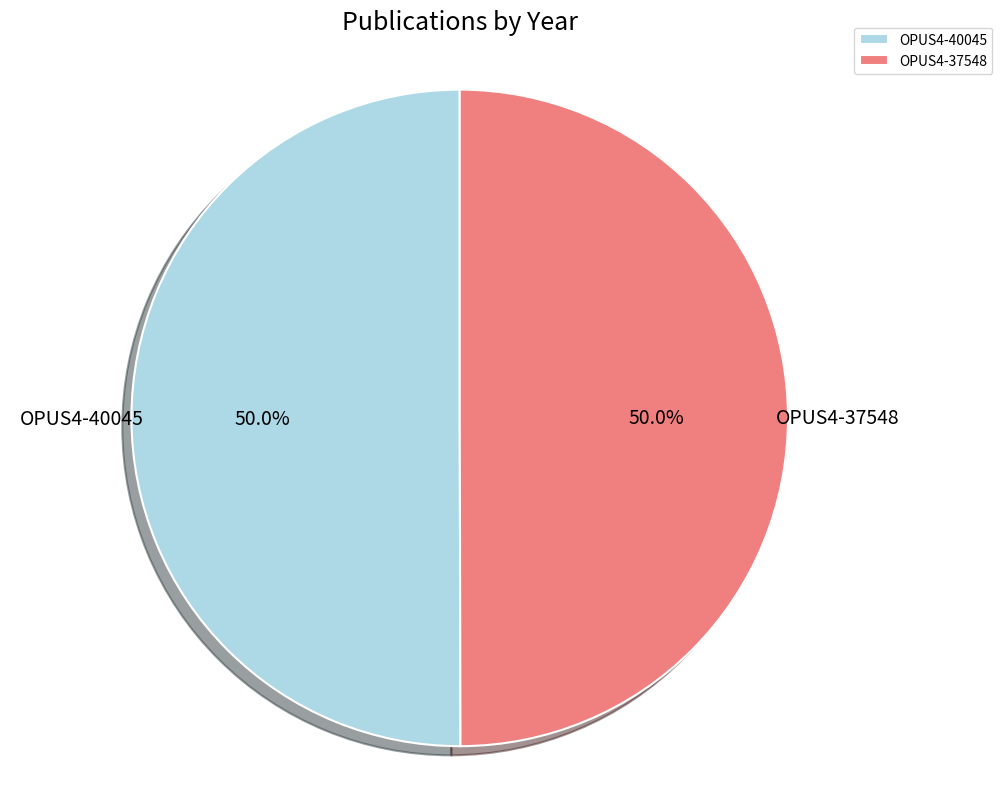

What is the ratio of the value at OPUS4-40045 to the value at OPUS4-37548?

1.0